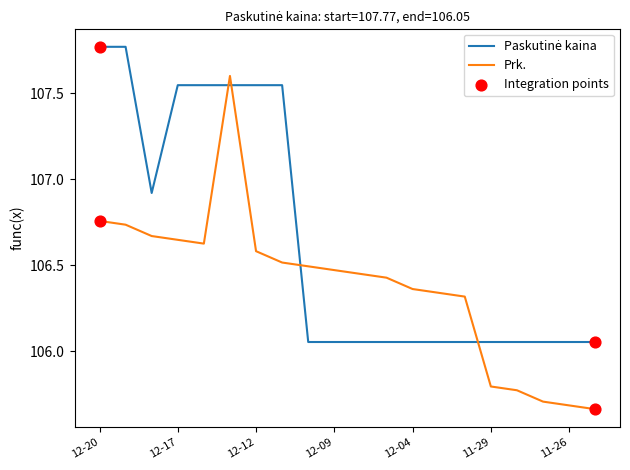

True or false: Prk. has a value of 105.7 at 11-26.

True